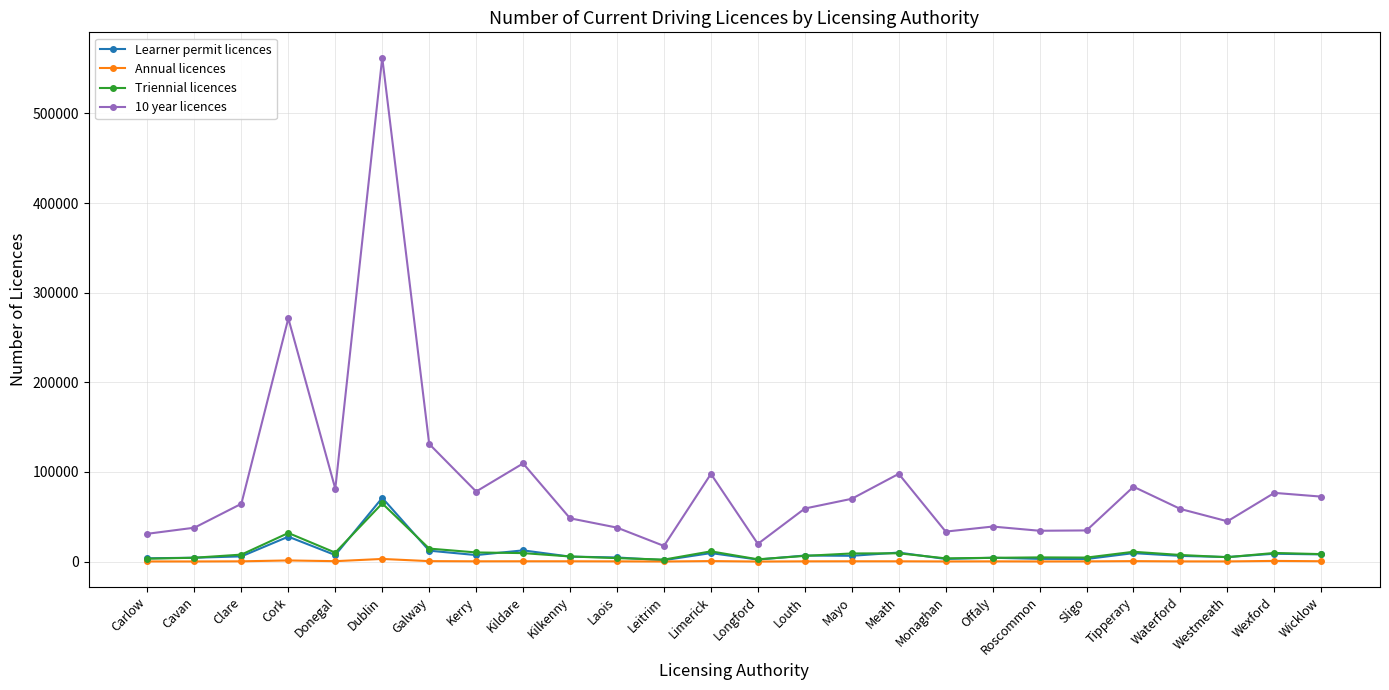

In Triennial licences, how many points are lower than both neighbors (excluding endpoints)?

6